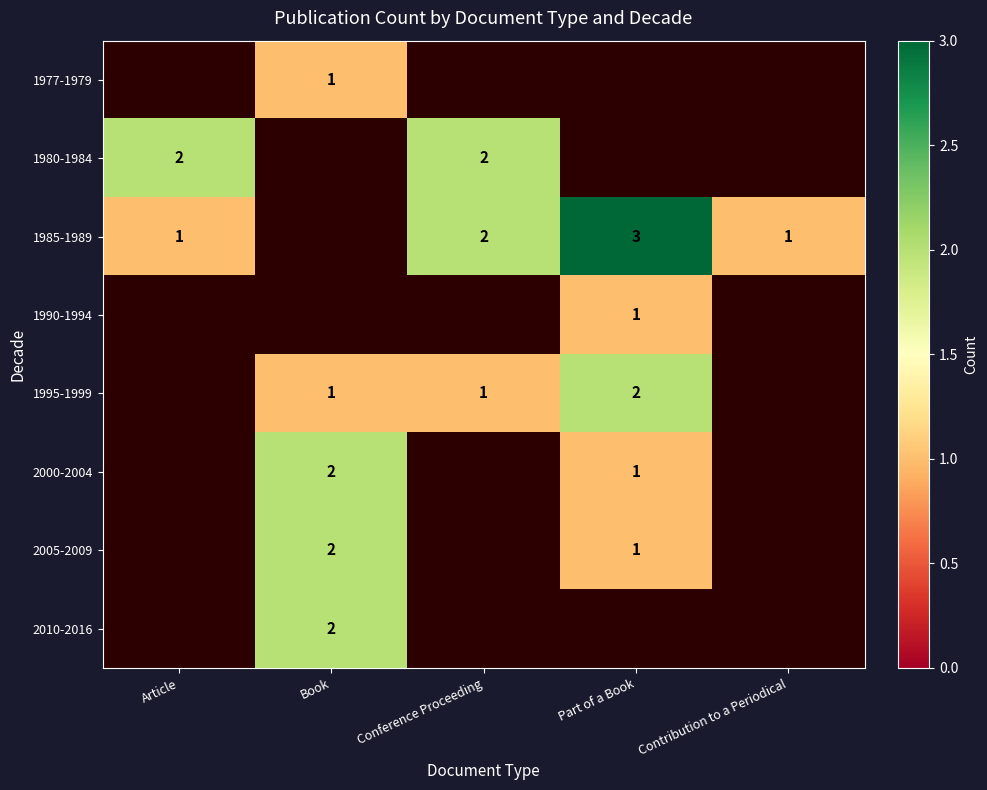

How many 2005-2009 values are between 0 and 1?

4